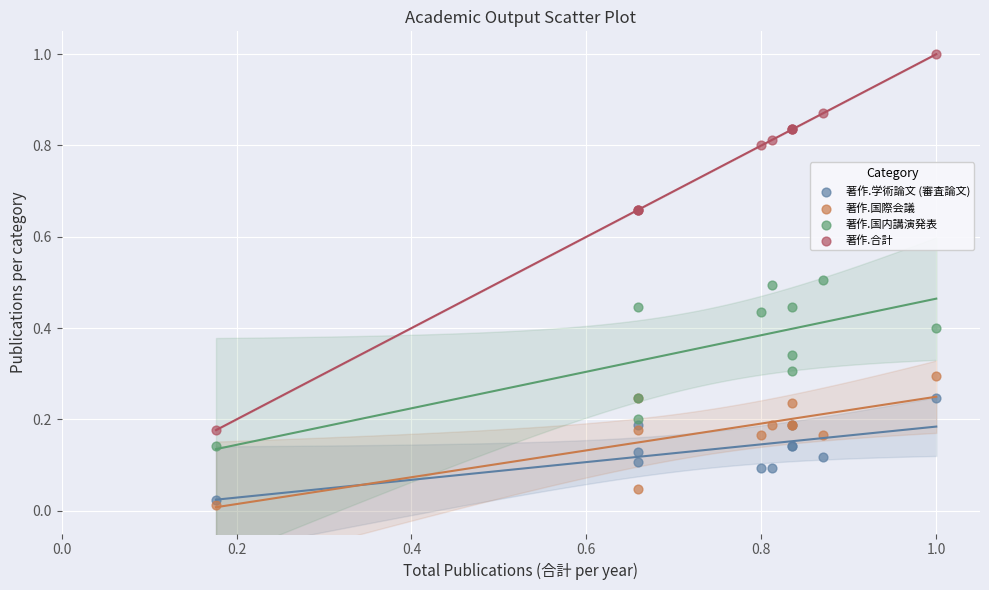

Which series has the widest spread of Y values?

著作.合計